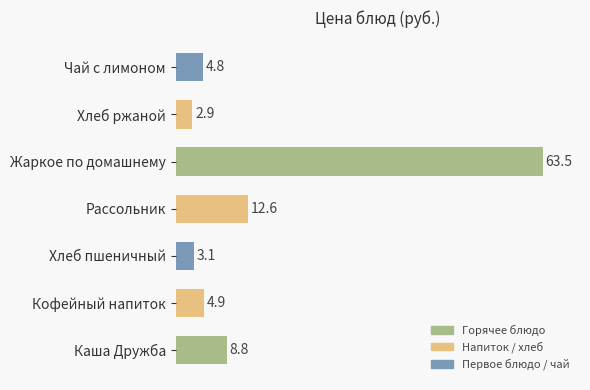

True or false: the data shows 4.8 at Чай с лимоном.

True